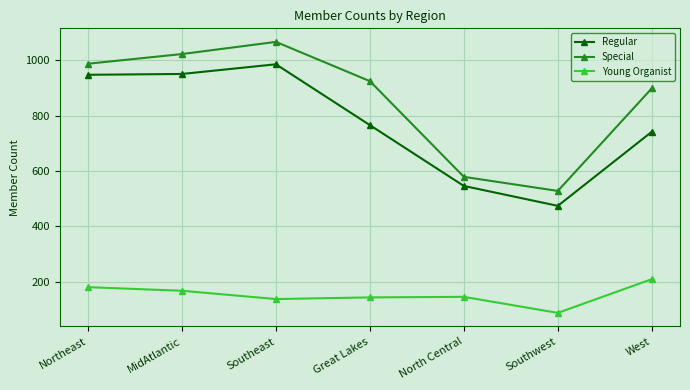

What is the approximate value of Young Organist at North Central?

145